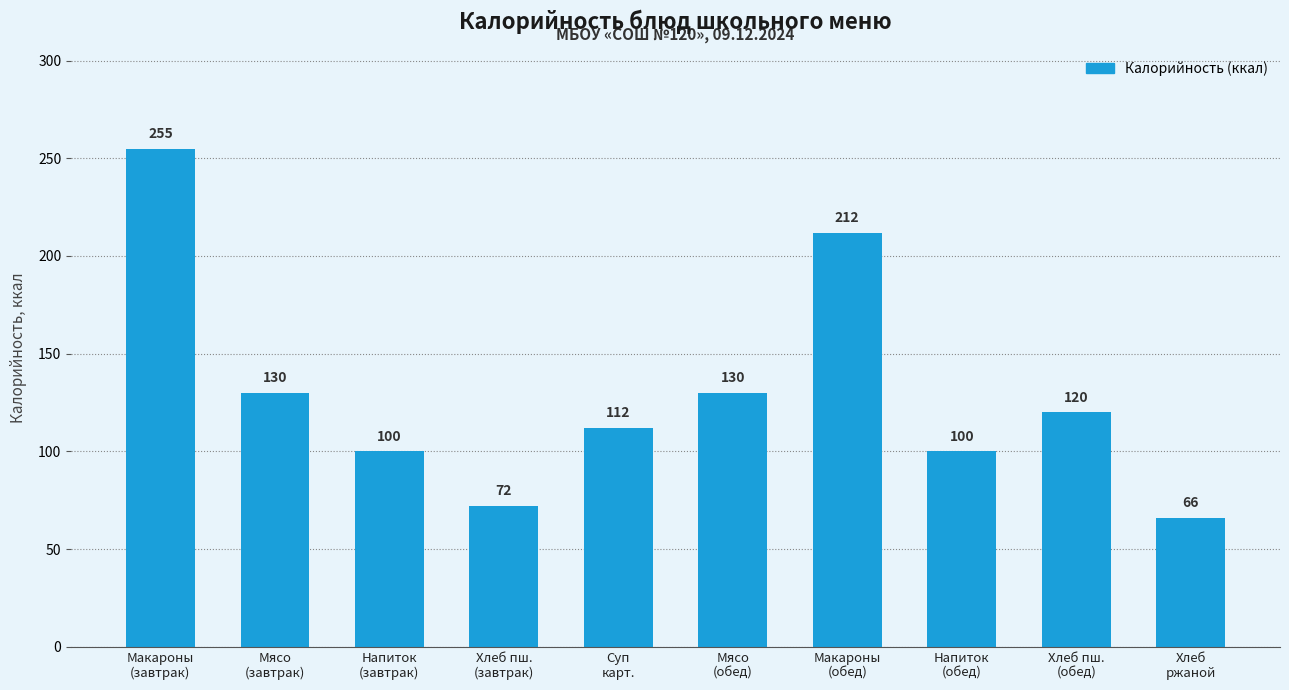

What is the ratio of the value at Напиток
(обед) to the value at Макароны
(обед)?

0.5